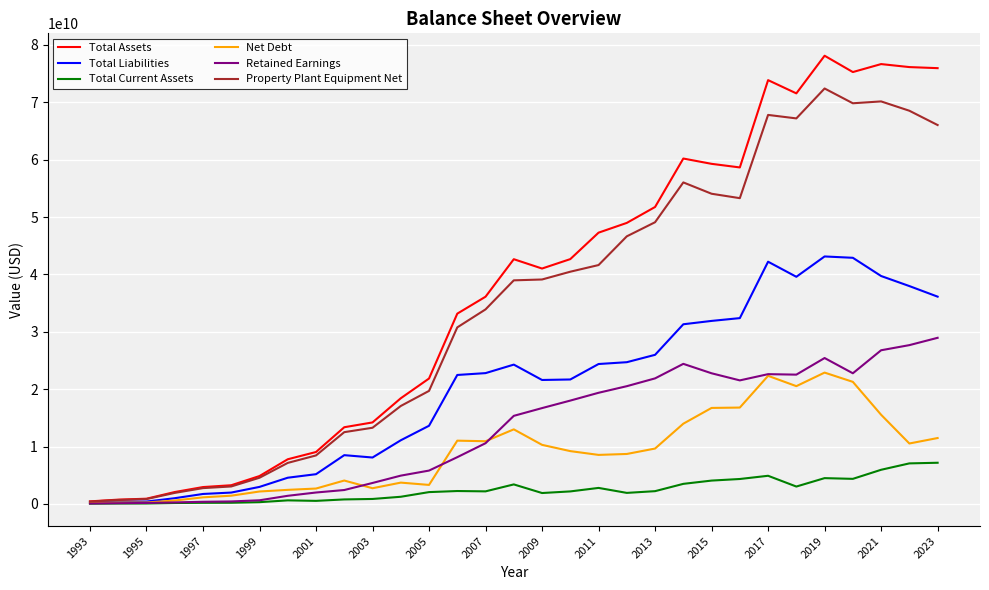

List the series in order of their peak value, lowest first.

Total Current Assets, Net Debt, Retained Earnings, Total Liabilities, Property Plant Equipment Net, Total Assets